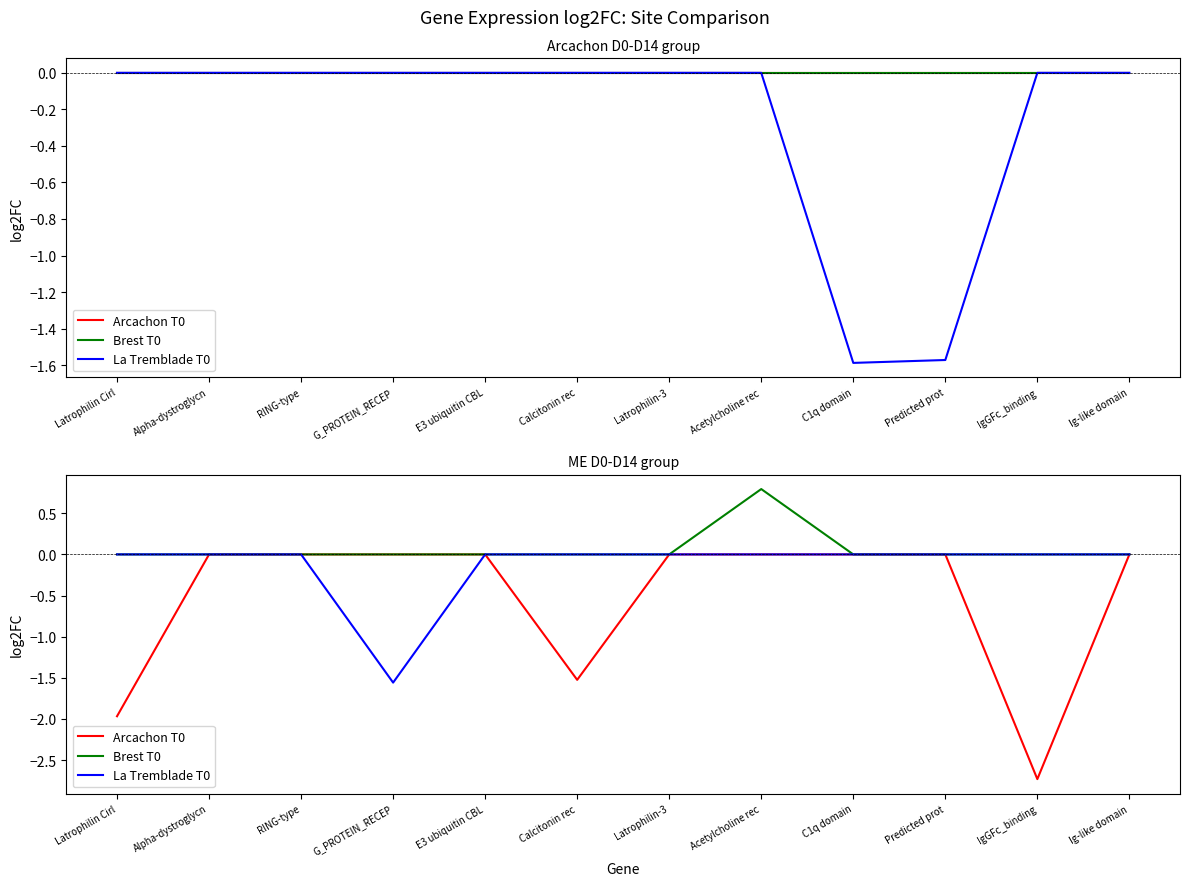

True or false: Brest T0 and Arcachon T0 intersect in this chart.

False